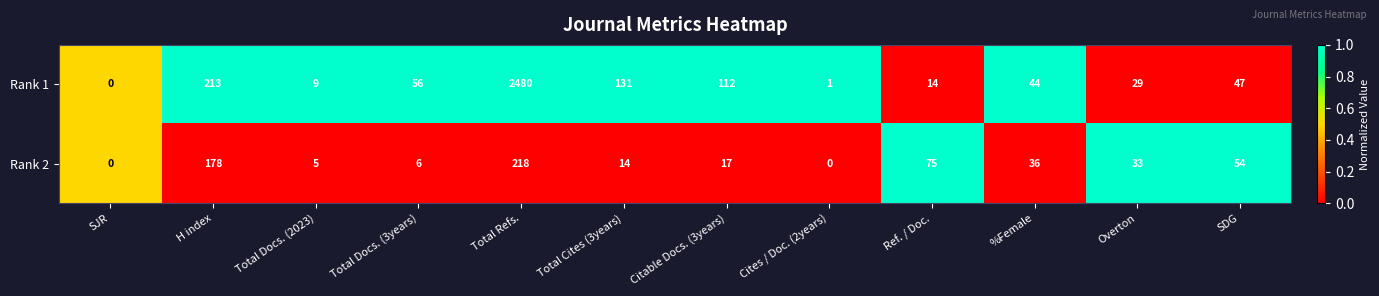

What is the maximum value shown in the chart?

2480